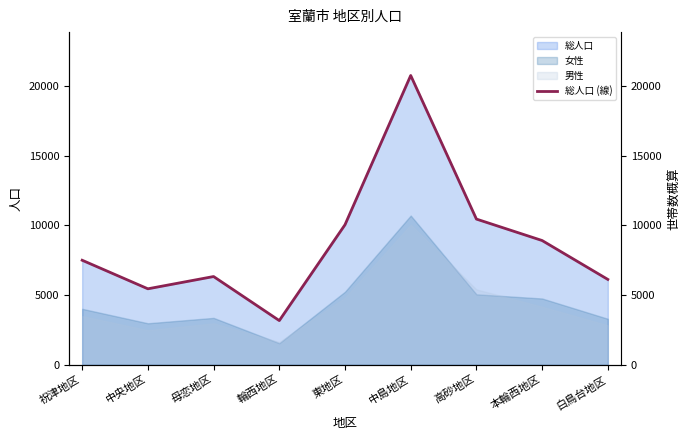

What is the minimum value shown in the chart?

3163